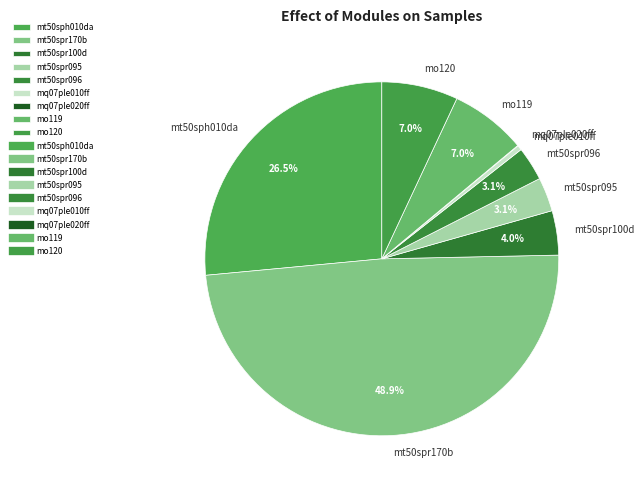

The mt50spr100d slice represents 4% of the pie. True or false?

True